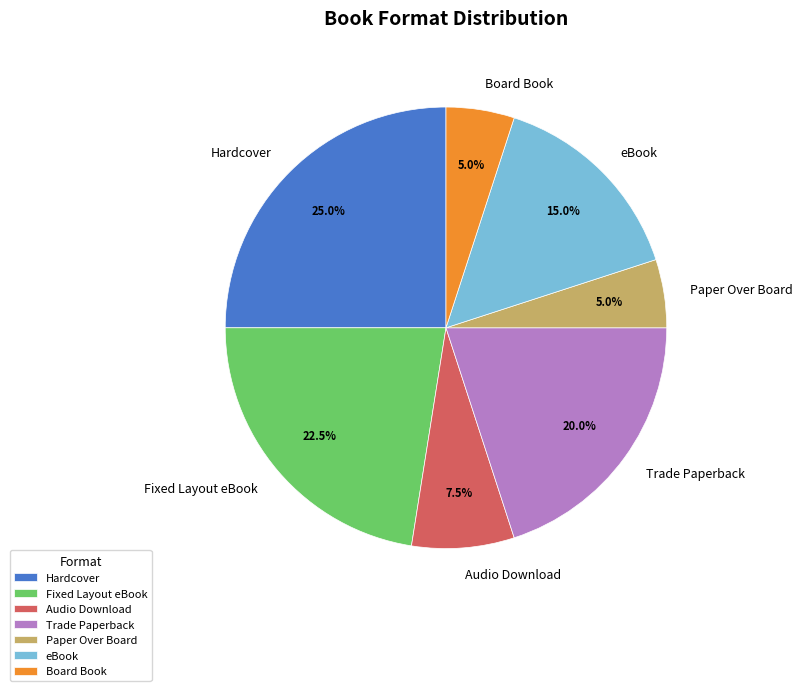

Which category has the biggest portion of the pie?

Hardcover